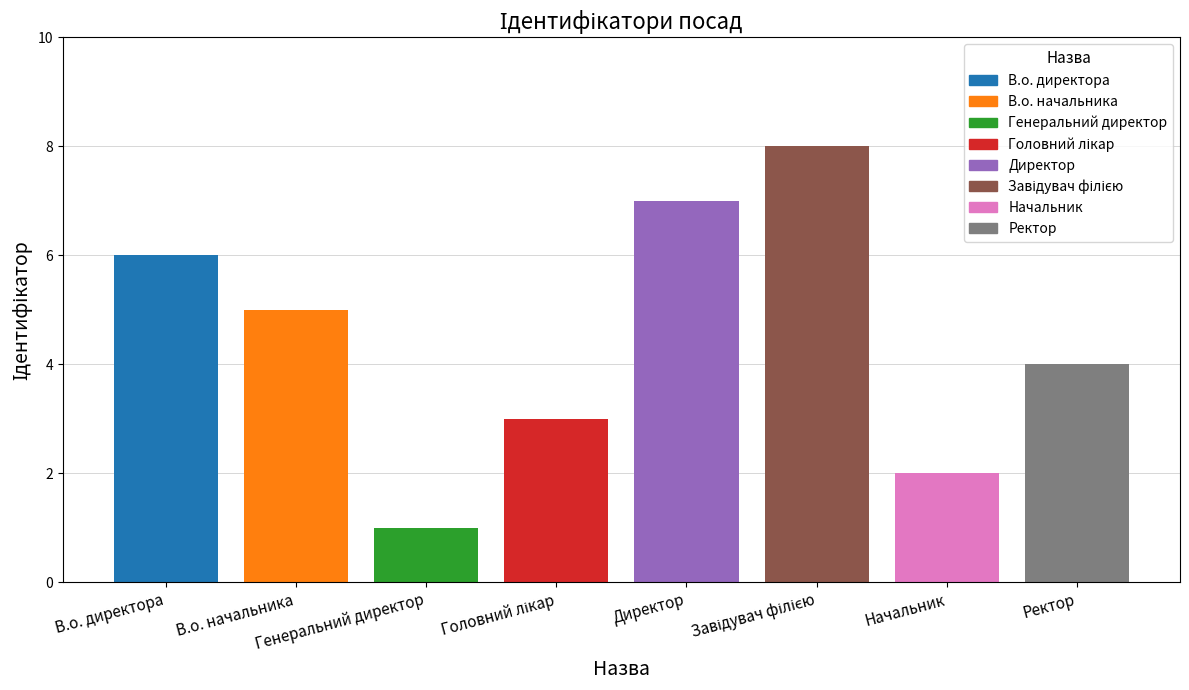

What is the greatest value displayed?

8